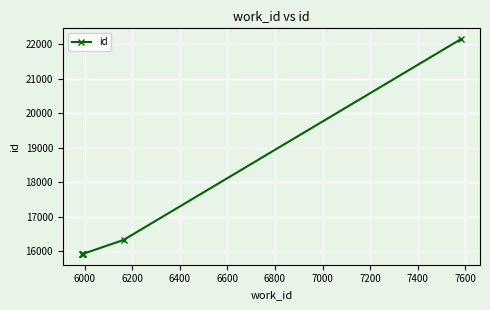

What is the sum of all values?

102178